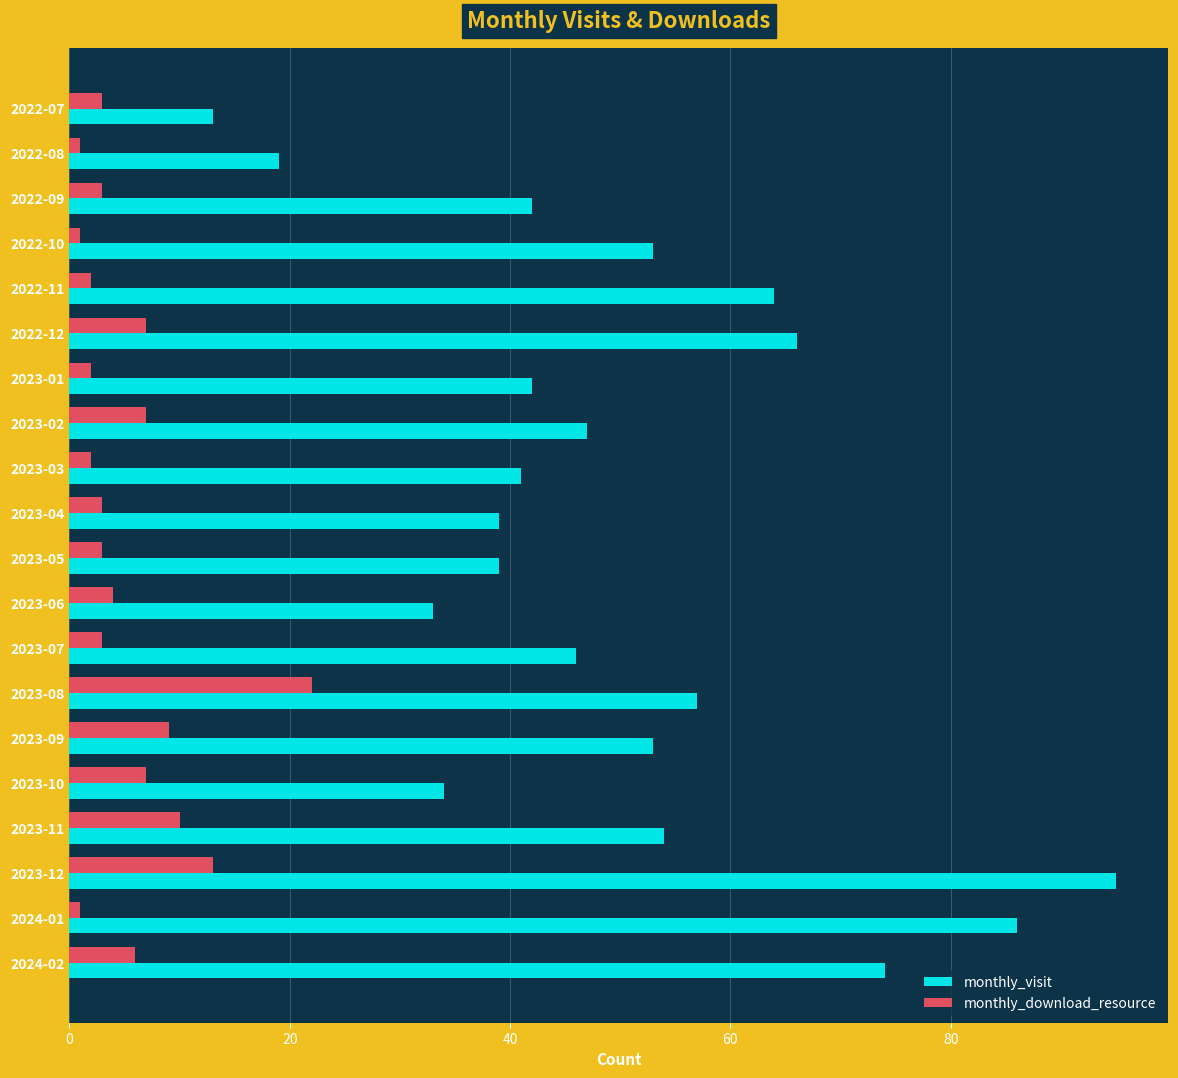

The monthly_download_resource series shows 6 at 2024-02. True or false?

True